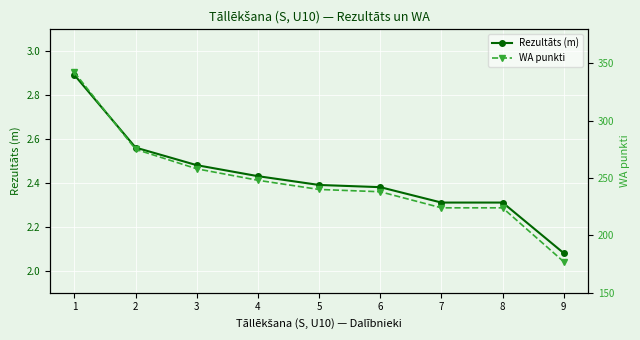

What is the approximate value of Rezultāts (m) at 2?

2.6